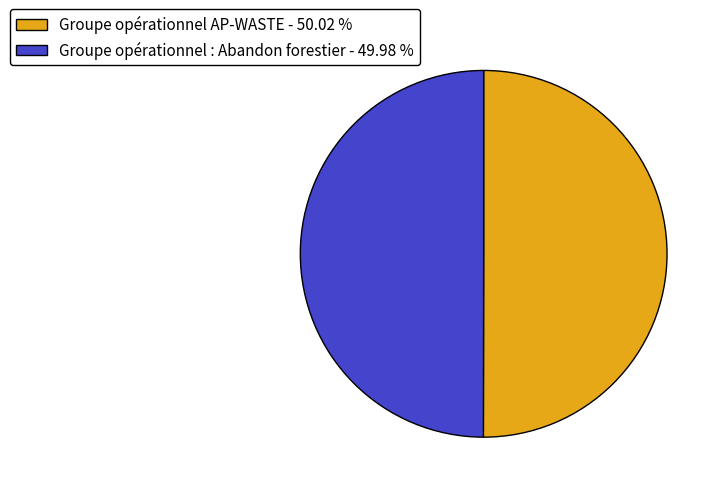

True or false: Groupe opérationnel AP-WASTE accounts for 64% of the total.

False